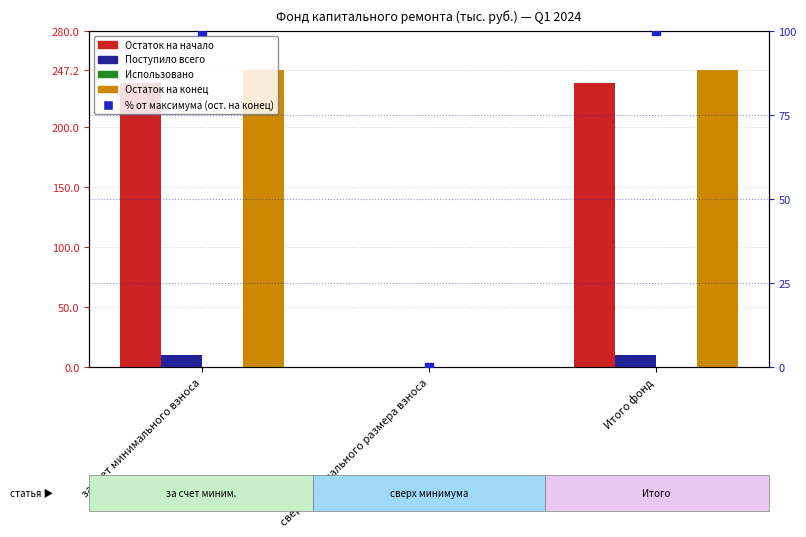

Which series has the widest spread of Y values?

Остаток на конец